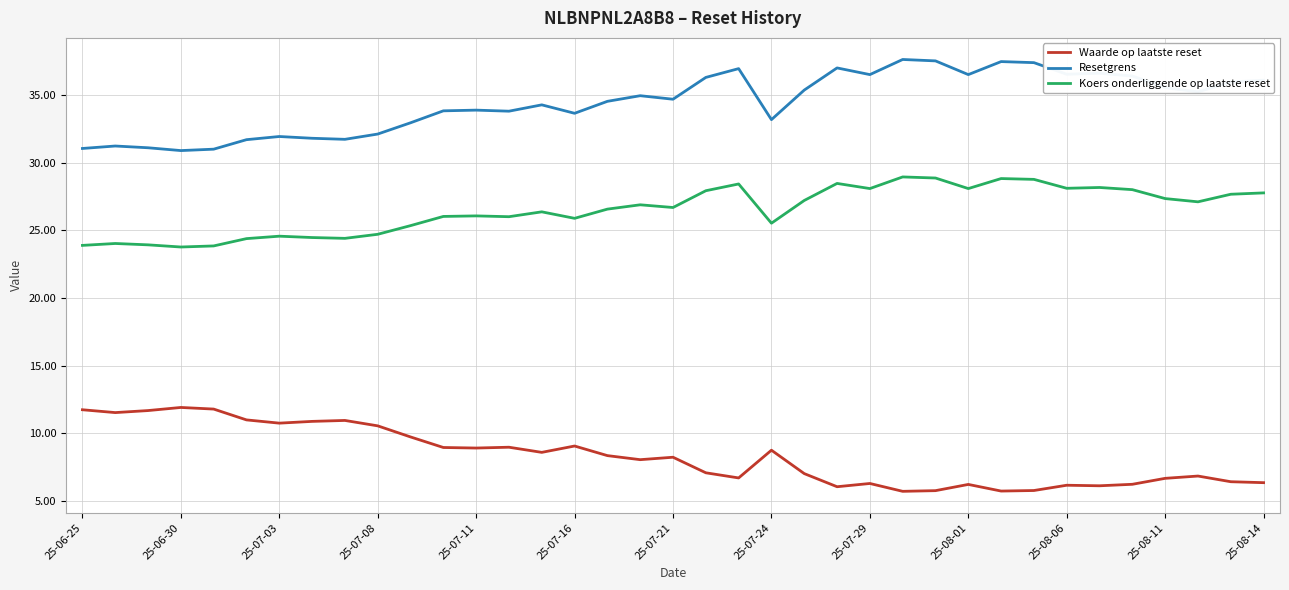

Rank the series by their average value, from highest to lowest.

Resetgrens, Koers onderliggende op laatste reset, Waarde op laatste reset